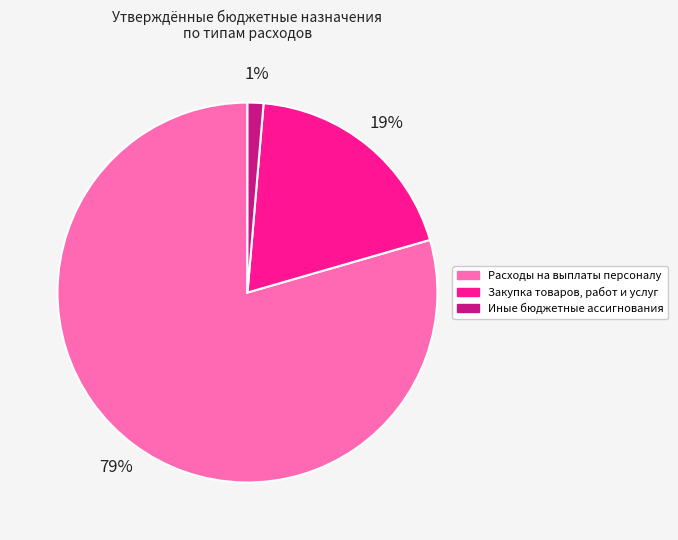

Is the sum of Закупка товаров, работ и услуг and Иные бюджетные ассигнования greater than half?

No